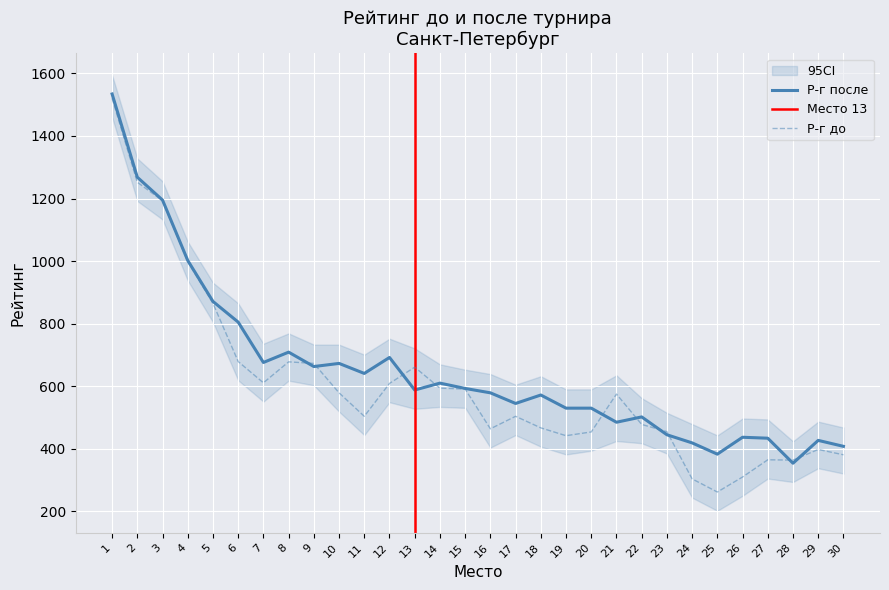

What is the highest value of the Р-г после series?

1534